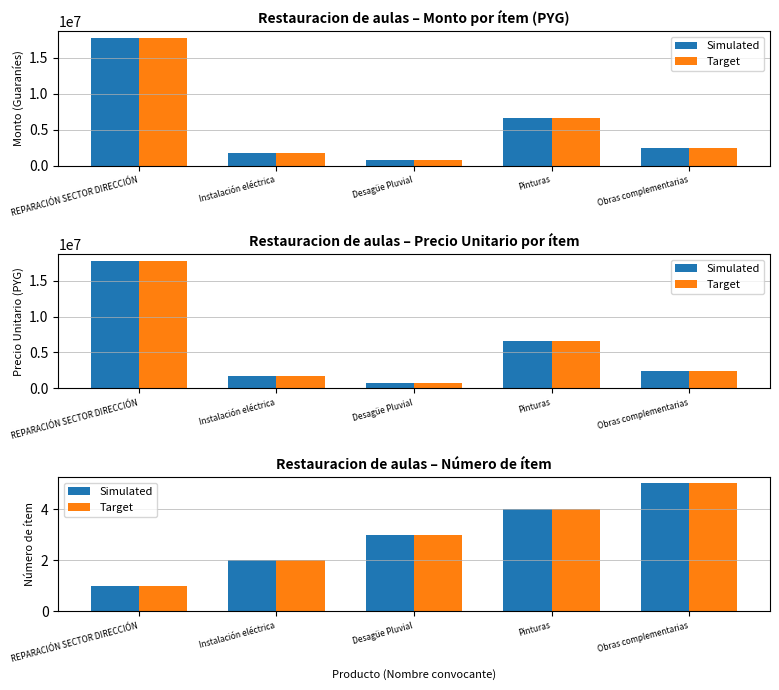

What are all the series names shown in the legend?

Simulated, Target